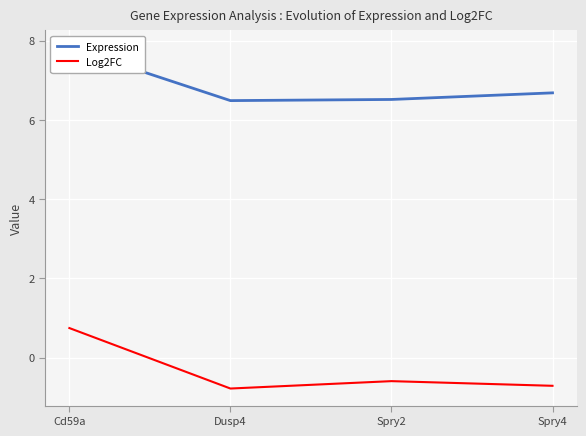

At which category does Expression reach its first local valley?

Dusp4